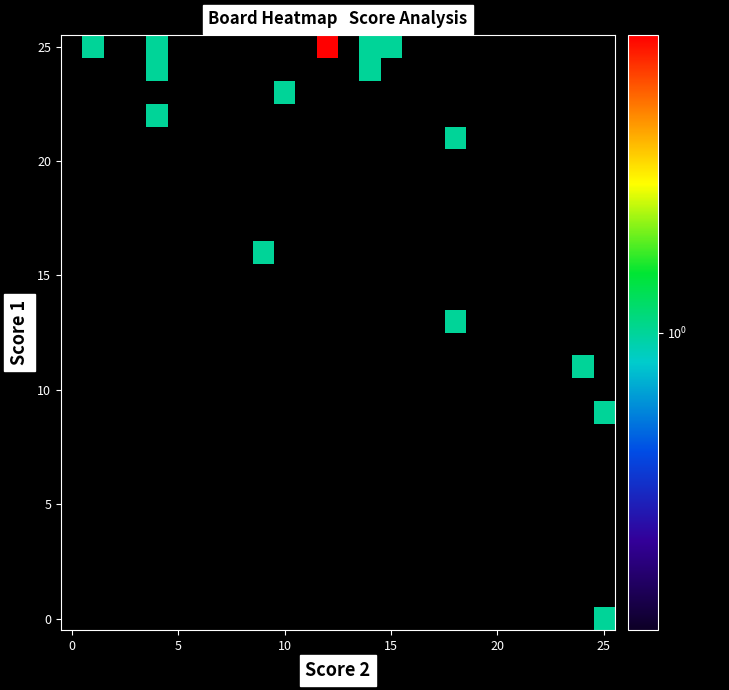

How many series are shown in this chart?

26